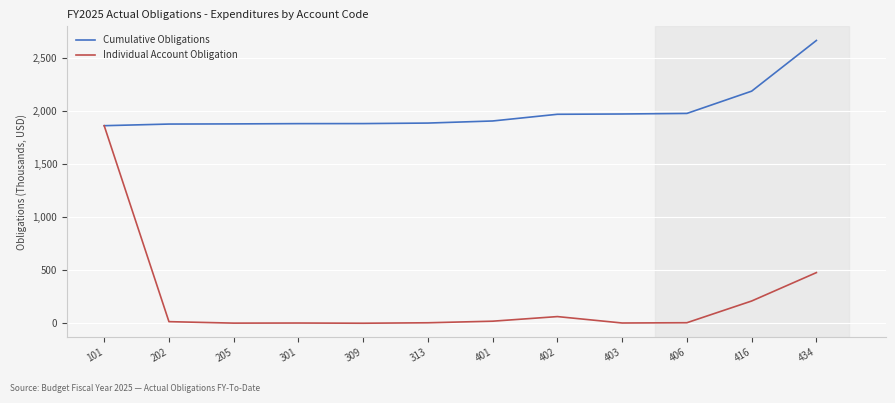

What is the sum of all Individual Account Obligation values?

2660514.8